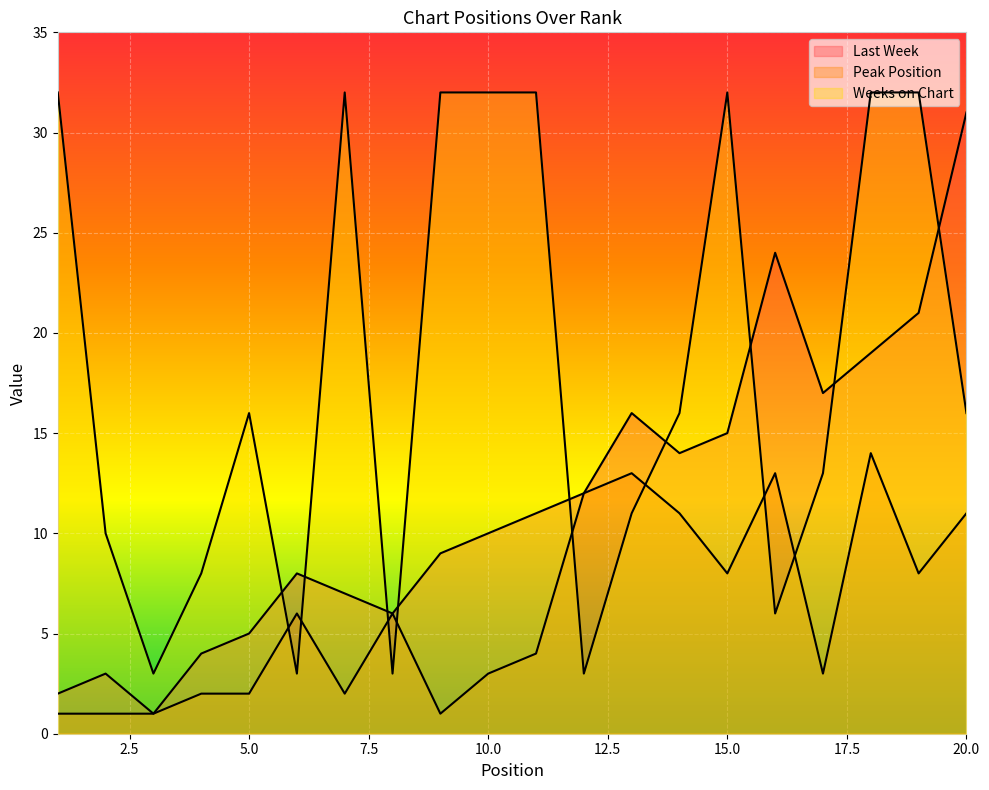

Reading left to right, what are all the values shown in this chart?

Last Week: 1=2	2=3	3=1	4=4	5=5	6=8	7=7	8=6	9=9	10=10	11=11	12=12	13=16	14=14	15=15	16=24	17=17	18=19	19=21	20=31
Peak Position: 1=1	2=1	3=1	4=2	5=2	6=6	7=2	8=6	9=1	10=3	11=4	12=12	13=13	14=11	15=8	16=13	17=3	18=14	19=8	20=11
Weeks on Chart: 1=32	2=10	3=3	4=8	5=16	6=3	7=32	8=3	9=32	10=32	11=32	12=3	13=11	14=16	15=32	16=6	17=13	18=32	19=32	20=16